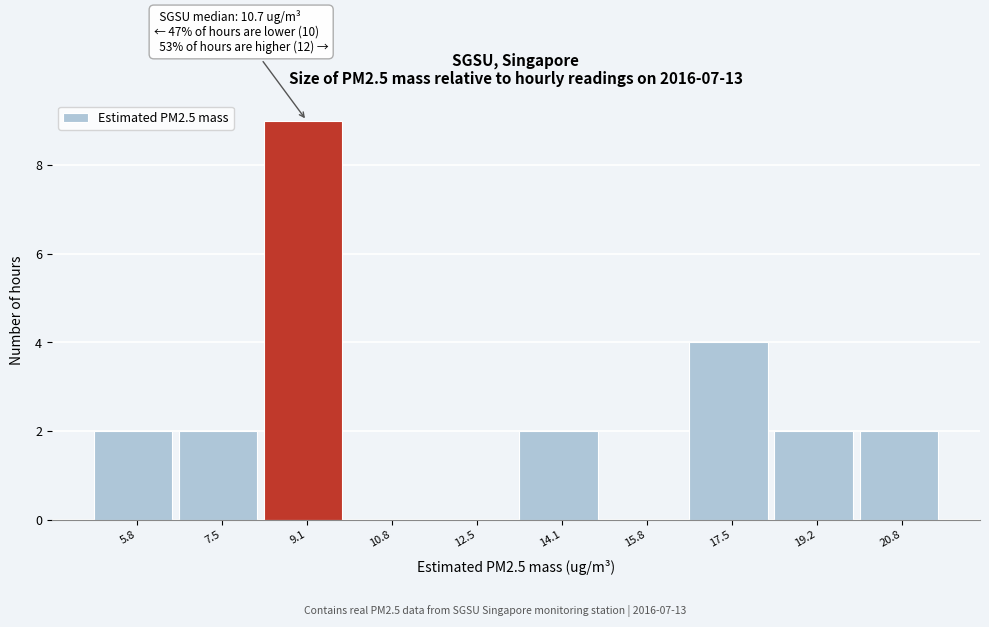

Reading left to right, extract all data points from this chart.

5.8=2	7.5=2	9.1=9	10.8=0	12.5=0	14.1=2	15.8=0	17.5=4	19.2=2	20.8=2